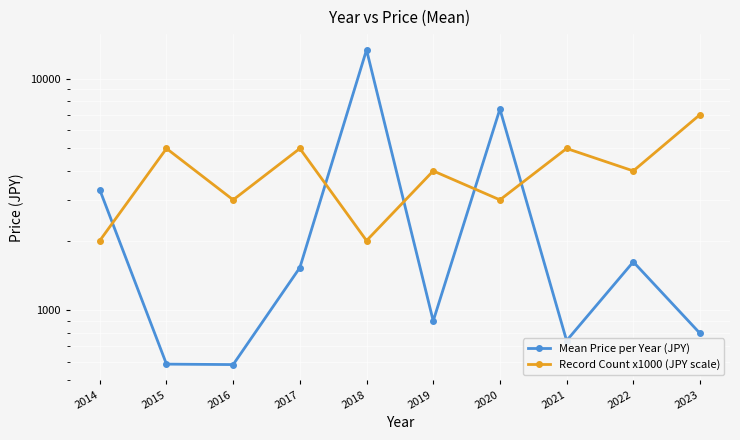

What is the value of the Mean Price per Year (JPY) point at the 10th from the left?

795.7